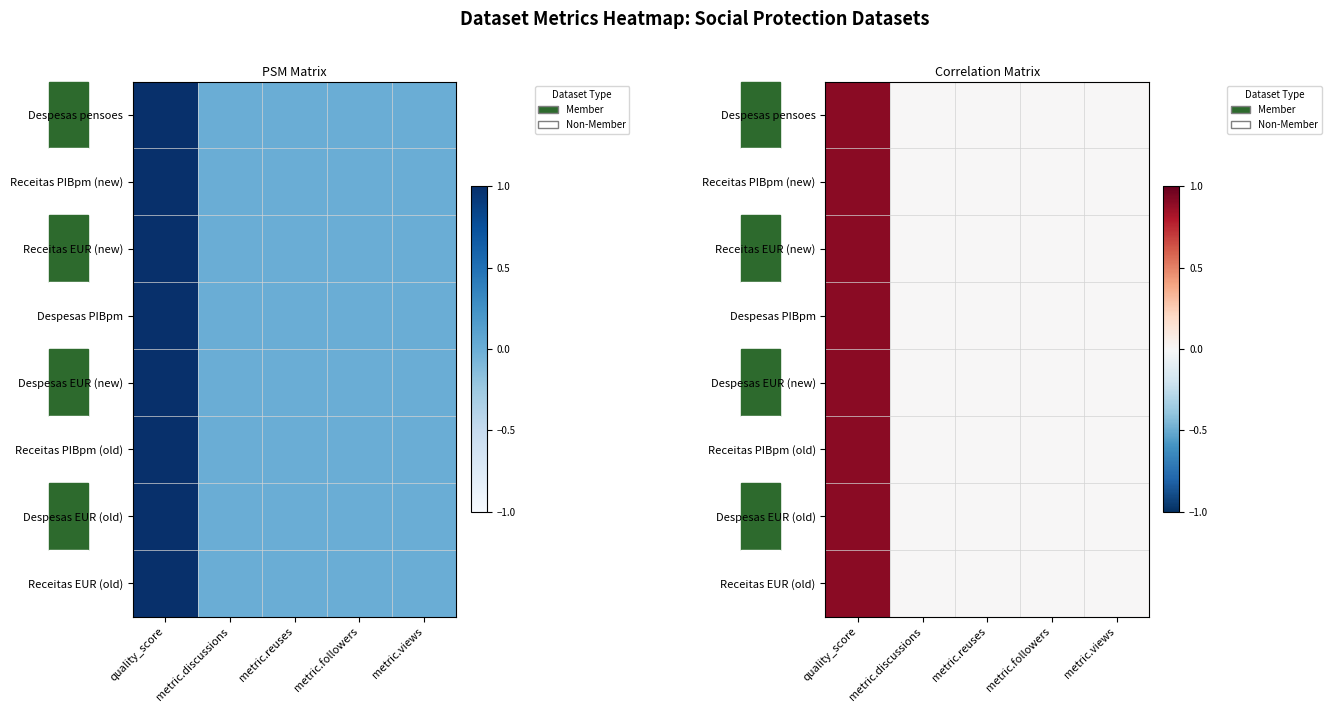

List the labels in order of Receitas PIBpm (new) value, smallest first.

metric.discussions, metric.reuses, metric.followers, metric.views, quality_score